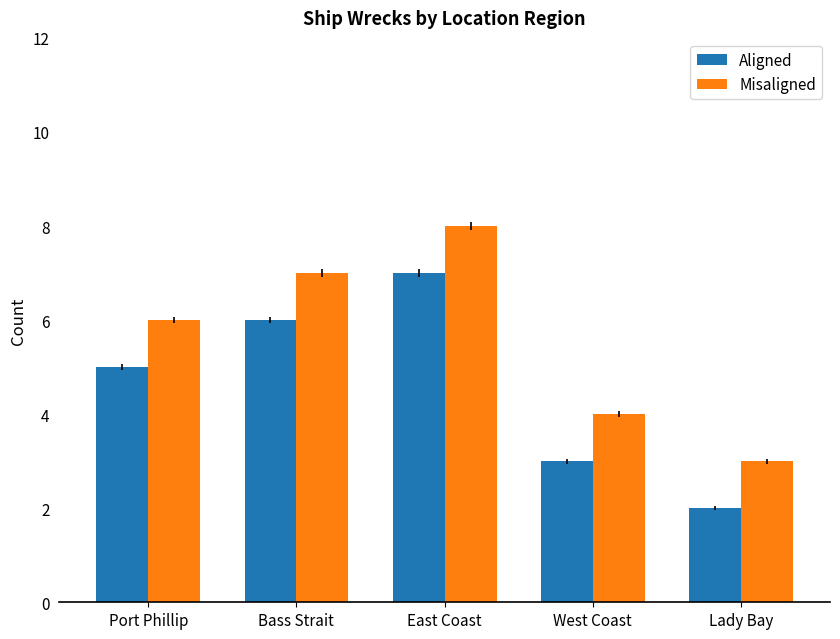

What is the label of the 2nd bar from the left?

Bass Strait